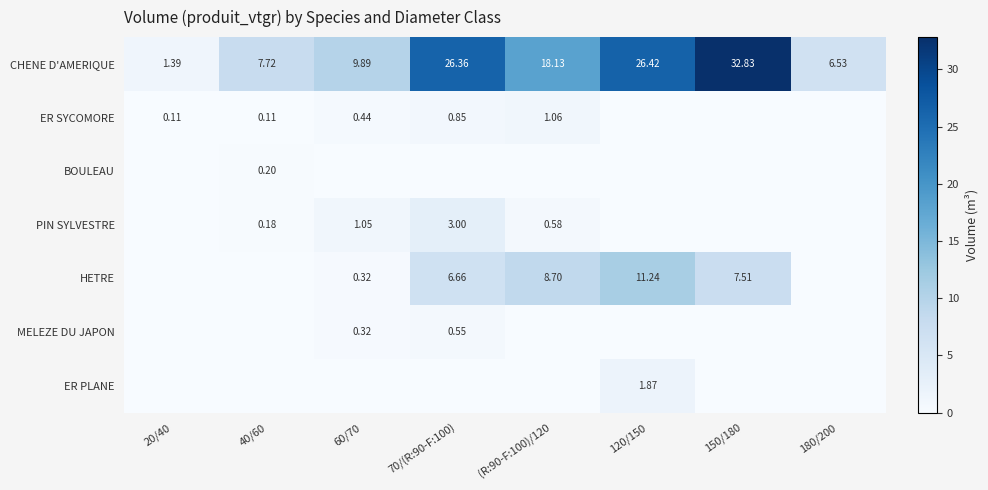

At which category is the sum across all series the highest?

150/180